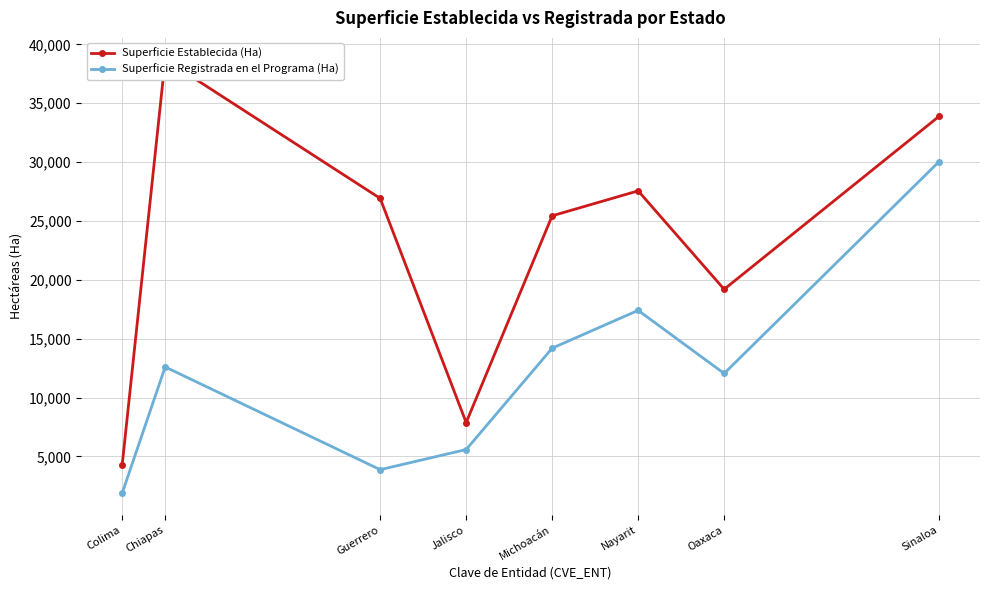

Which series has the widest spread of values?

Superficie Establecida (Ha)